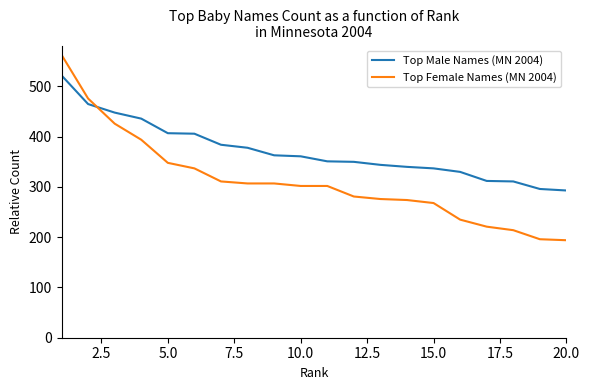

What is the difference between the maximum and second lowest values in the Top Female Names (MN 2004) series?

367